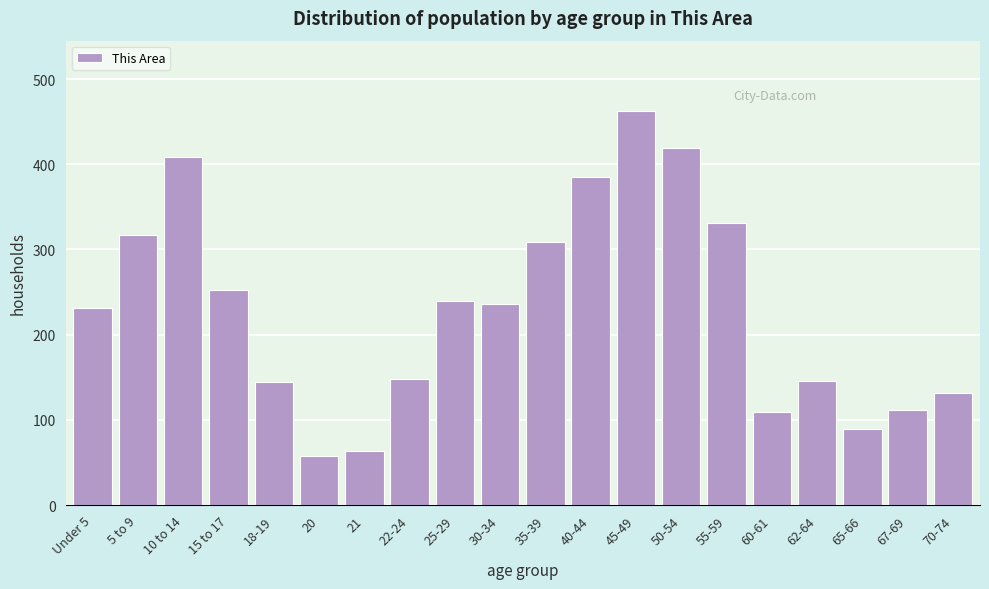

What is the difference between the values at 22-24 and 70-74?

17